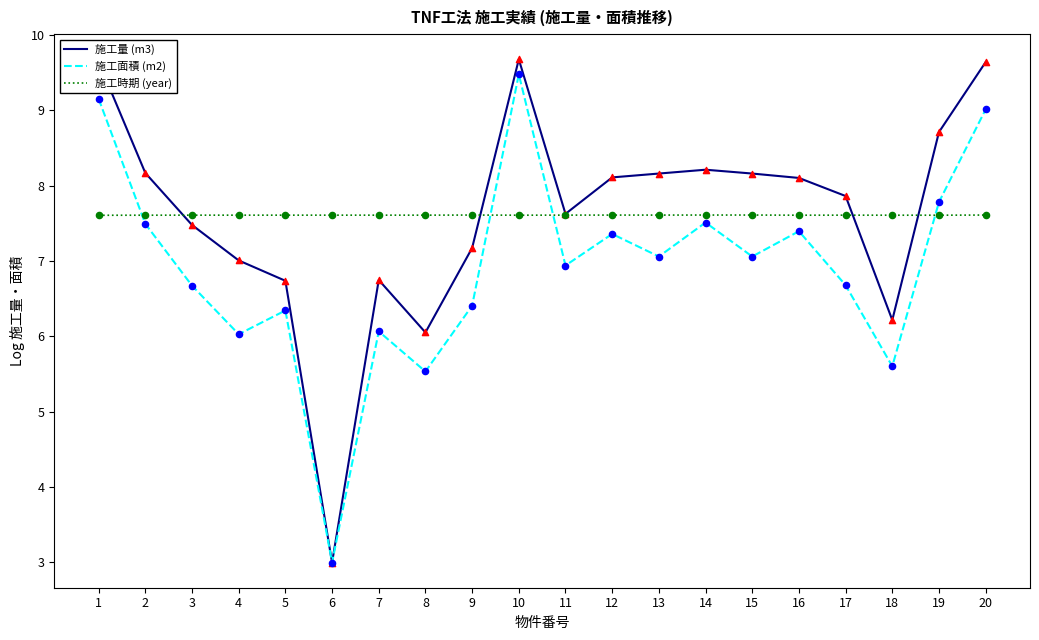

What are all the series names shown in the legend?

施工量 (m3), 施工面積 (m2), 施工時期 (year)